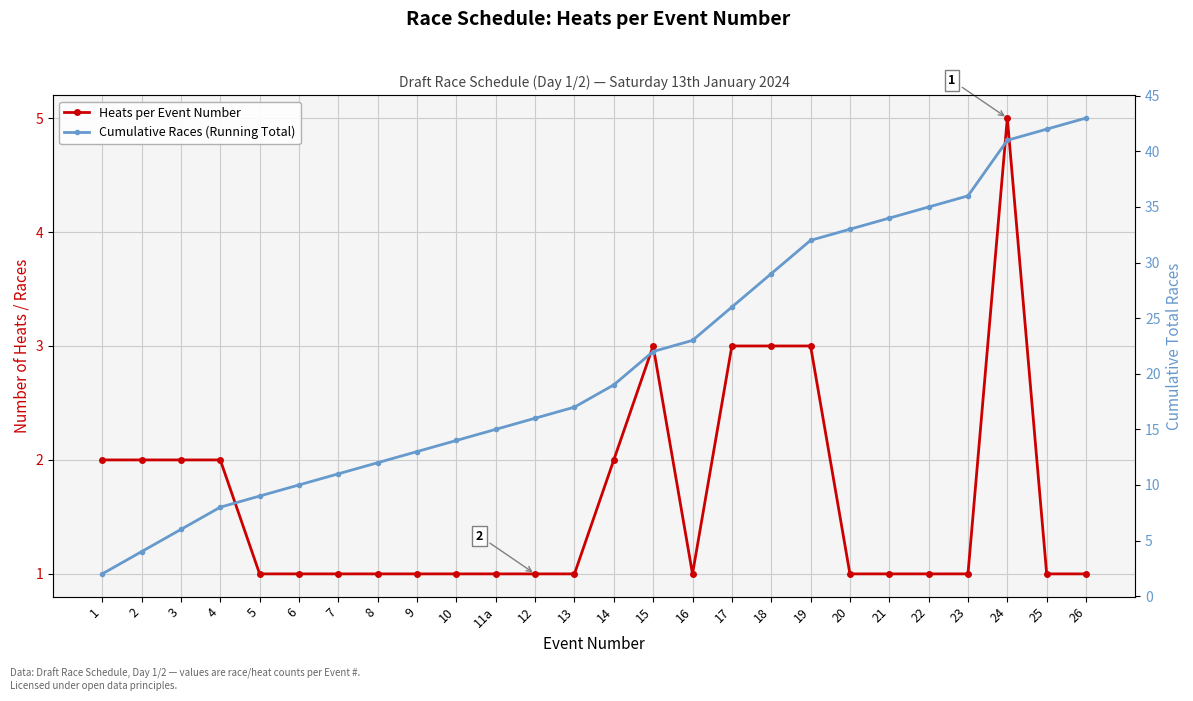

True or false: Heats per Event Number and Cumulative Races (Running Total) cross at least once.

False